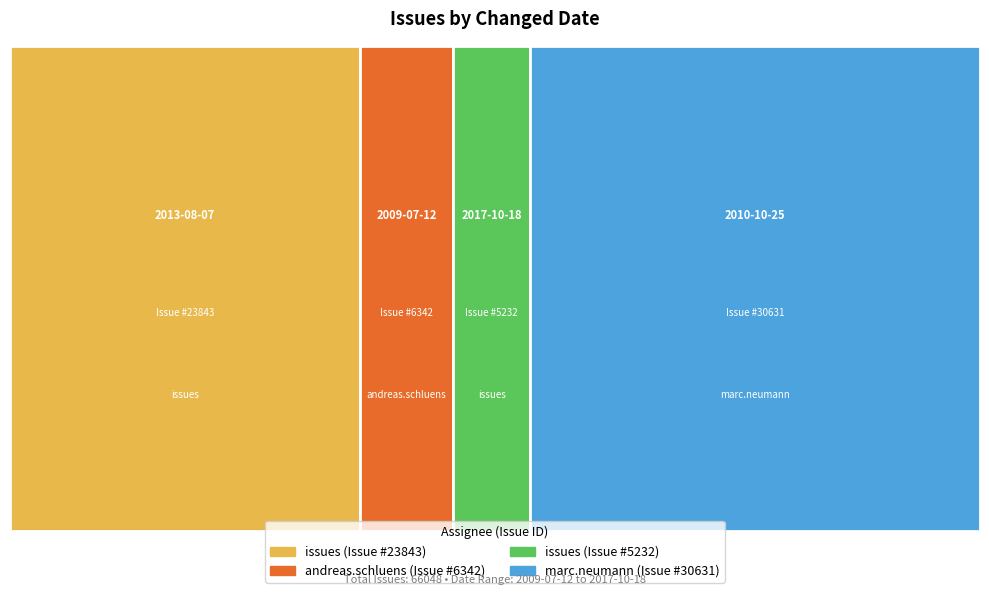

Reading right to left, extract all data points from this chart.

30631	5232	6342	23843